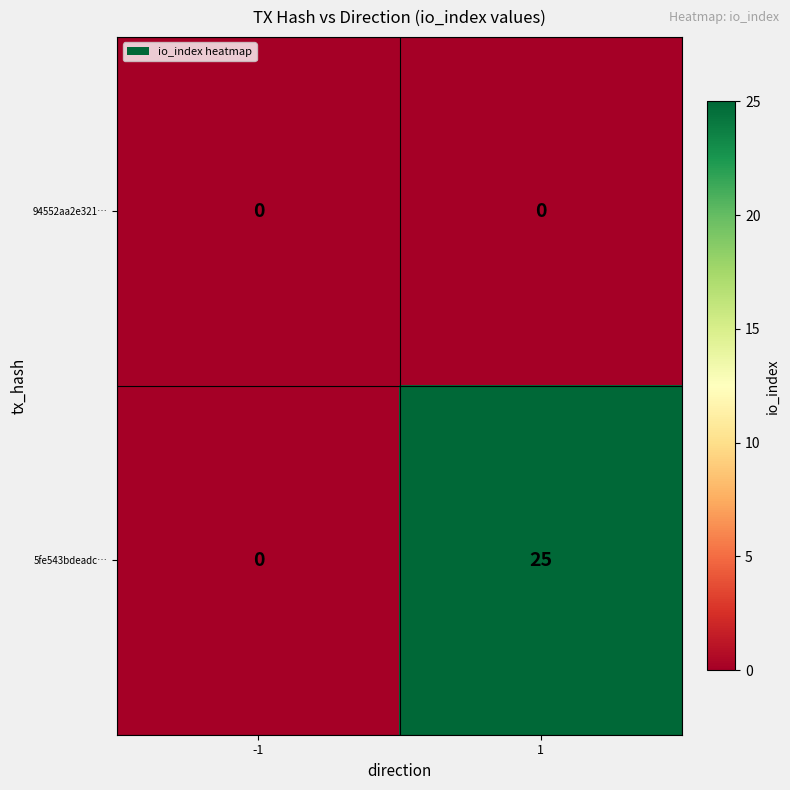

What is the greatest value displayed?

25